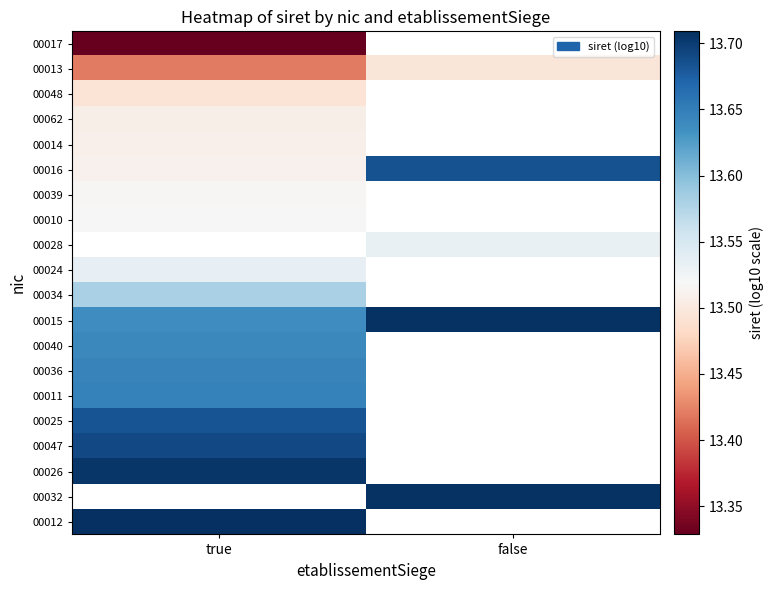

Which has a higher value, false or true?

true